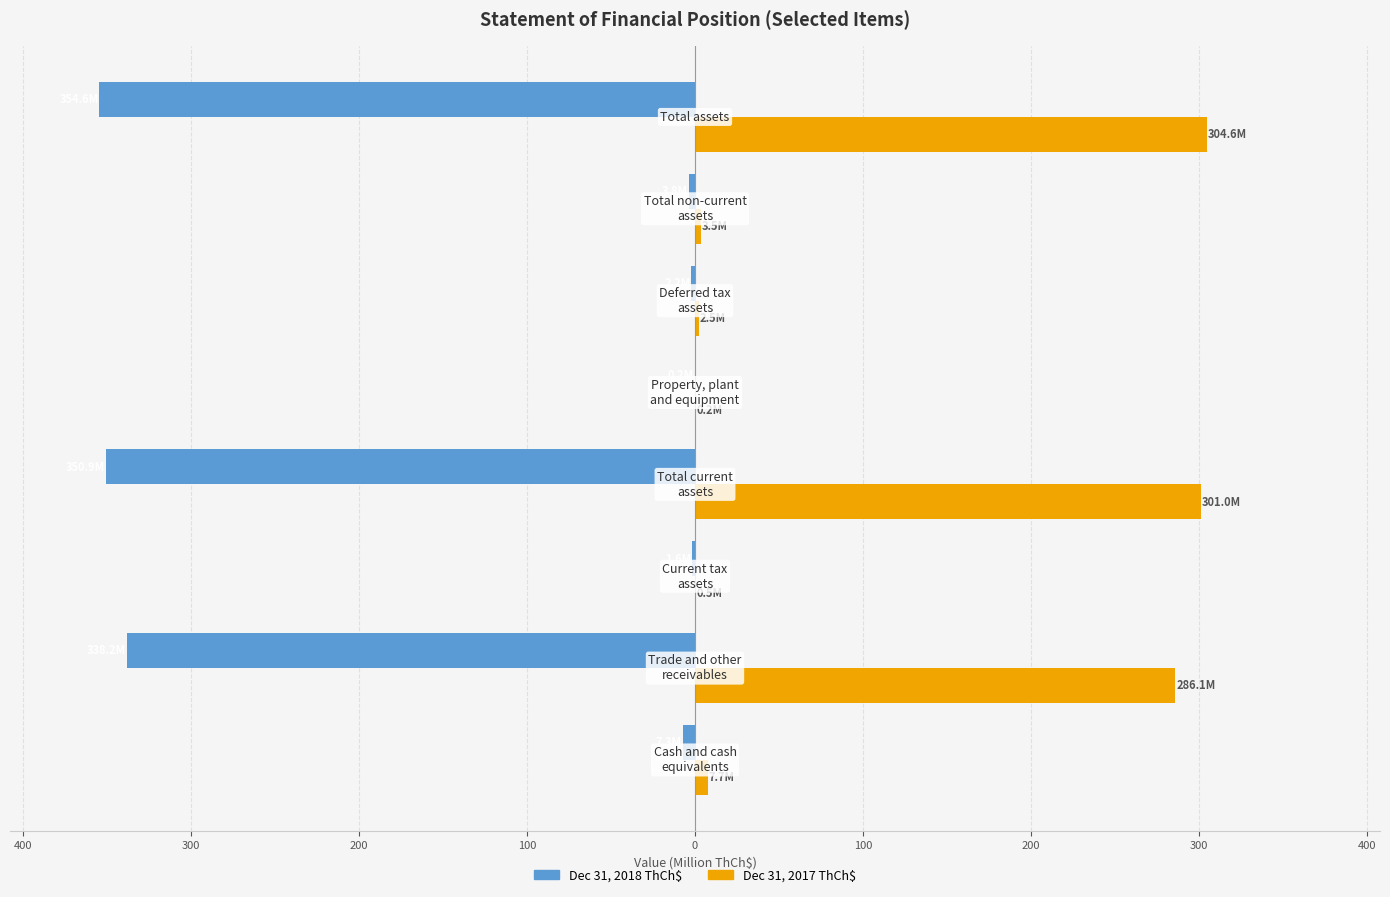

What are all the series names shown in the legend?

Dec 31, 2018 ThCh$, Dec 31, 2017 ThCh$